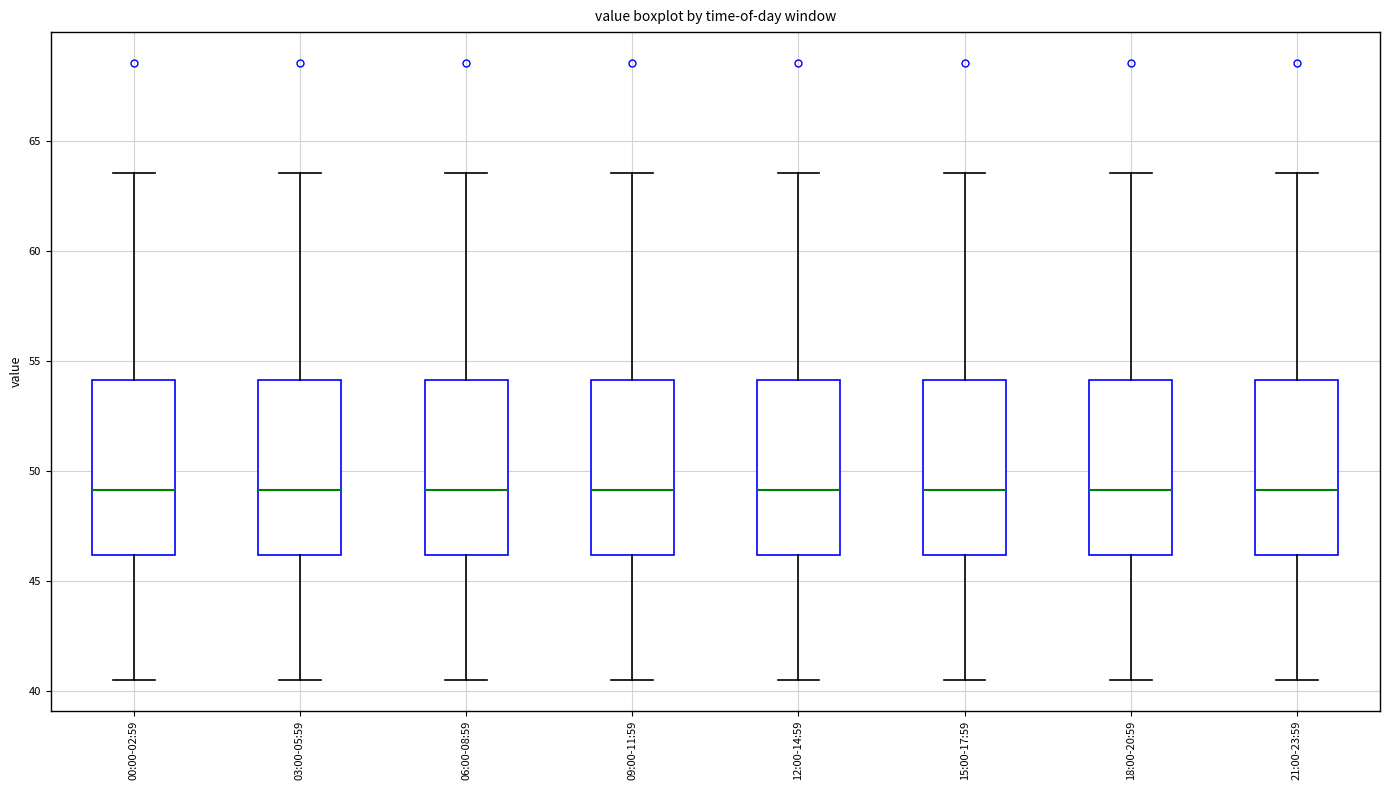

Where does the lower whisker of the box for 21:00-23:59 end on the y-axis? The values are not printed on the chart, so give them approximately, as read against the axis.

40.5